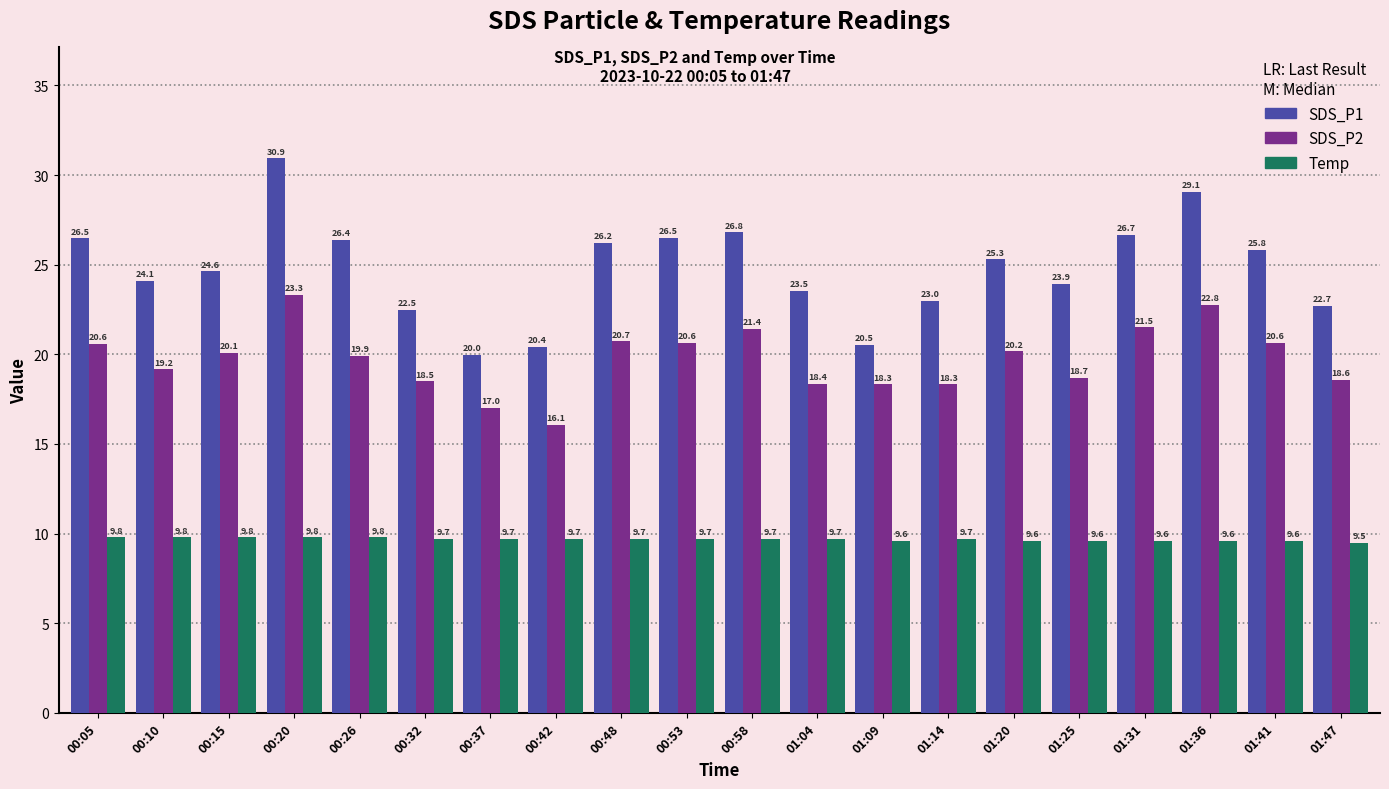

Where is Temp nearest to the value 9?

01:47